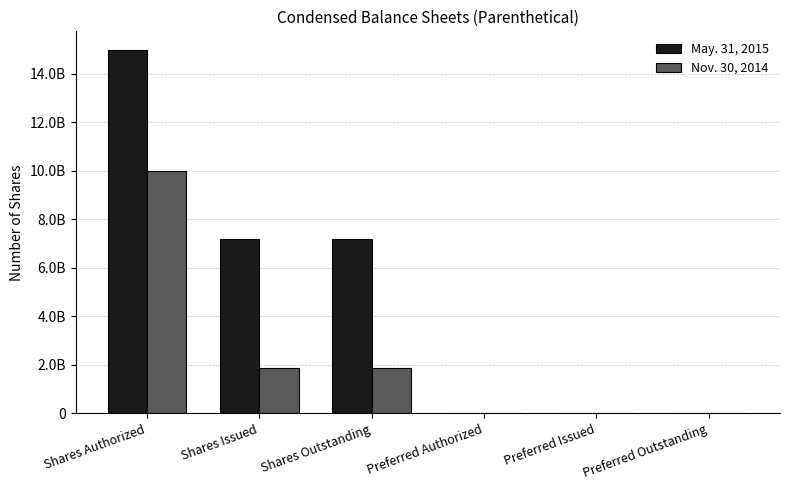

At which label does Nov. 30, 2014 reach its minimum?

Preferred Authorized